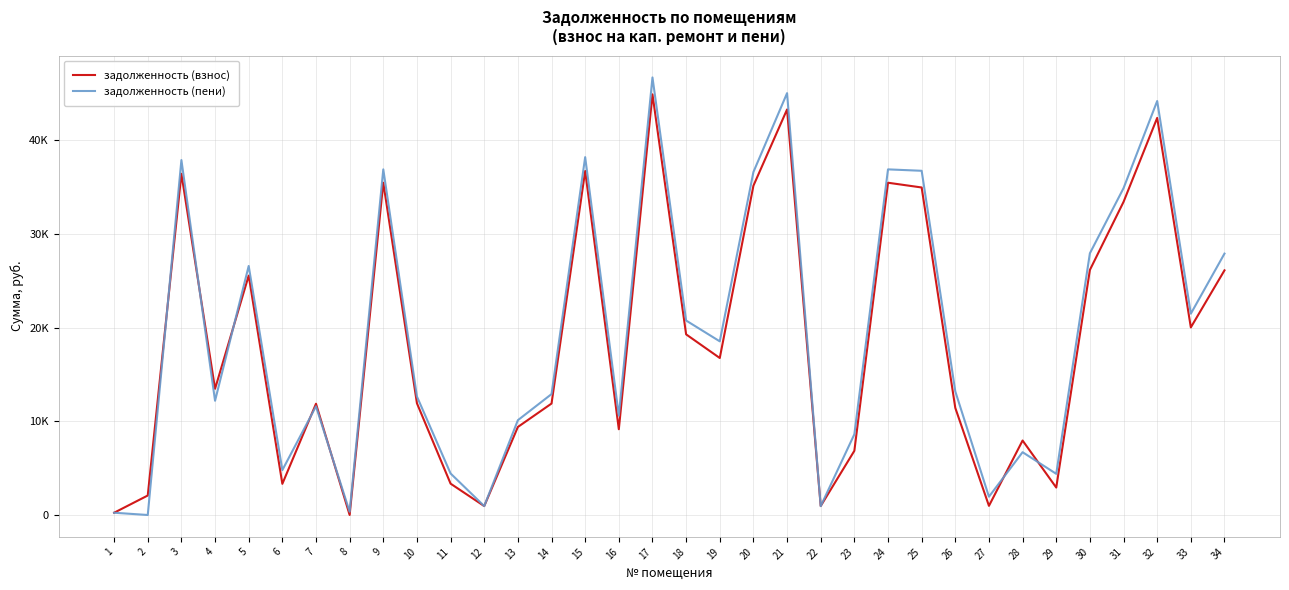

Does the chart have visible grid lines?

Yes